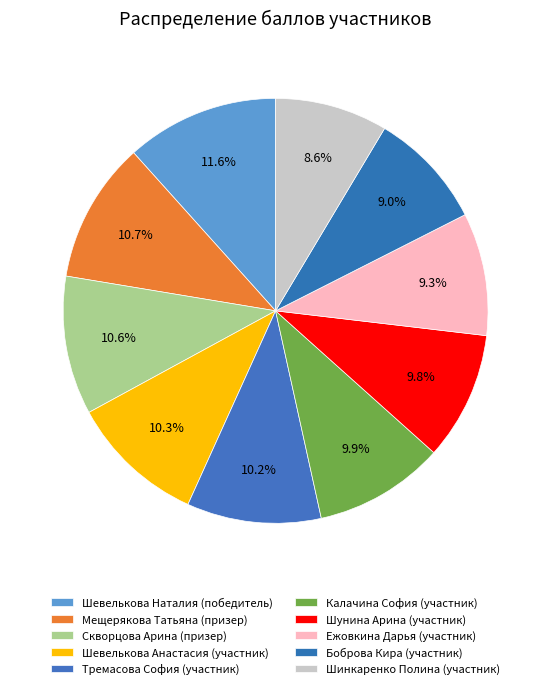

Is the sum of Шунина Арина (участник) and Мещерякова Татьяна (призер) greater than half?

No